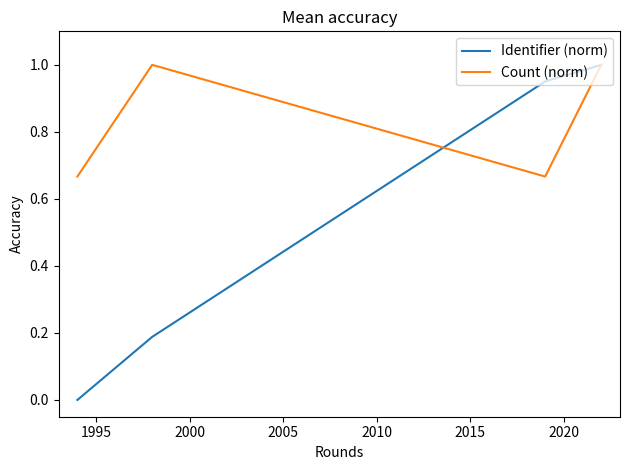

True or false: Count (norm) has more than 2 interior local peaks.

False